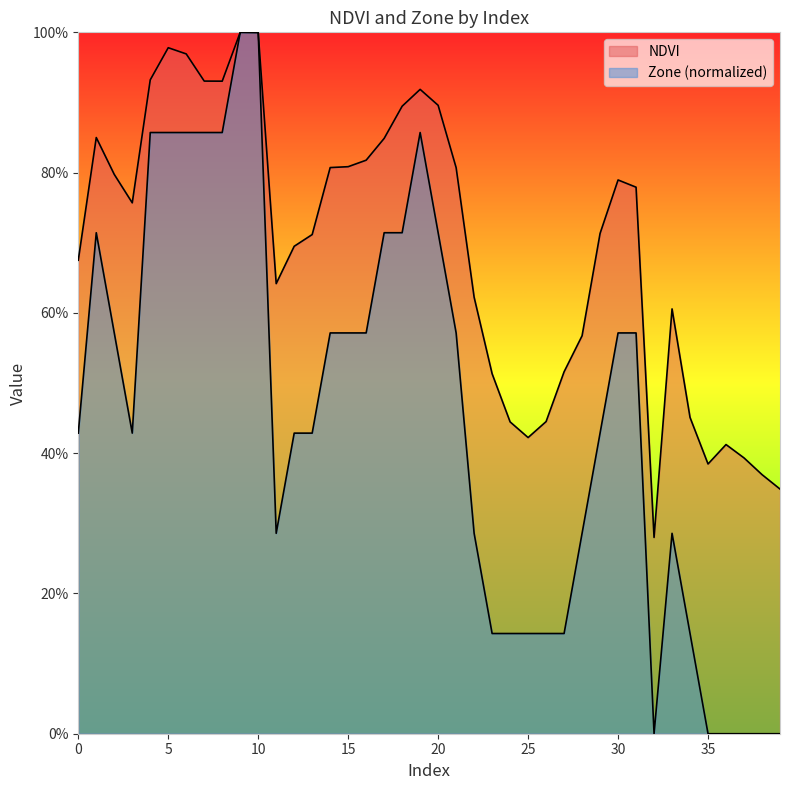

What is the difference between the NDVI values at 25 and 22?

0.2